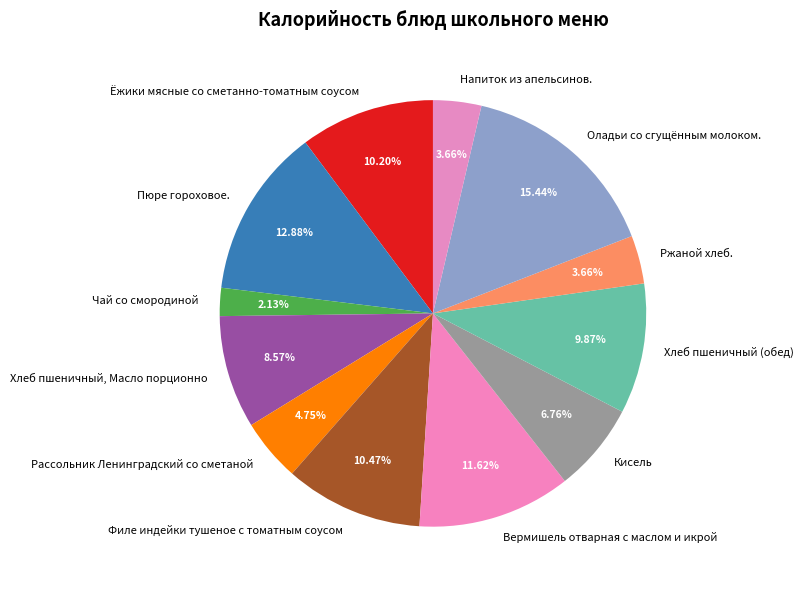

How many slices are in this pie chart?

12